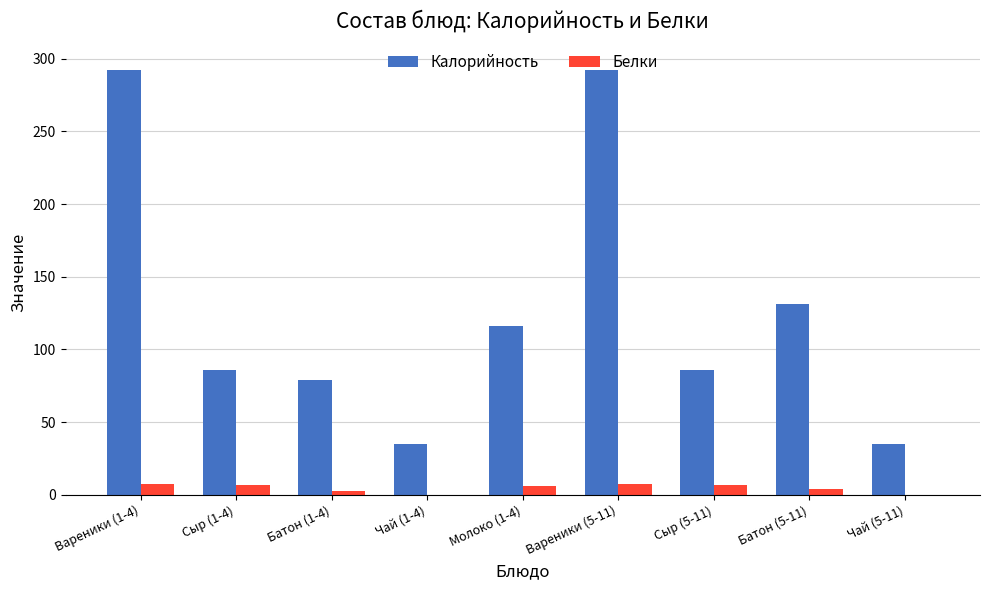

Which series has the largest total across all categories?

Калорийность